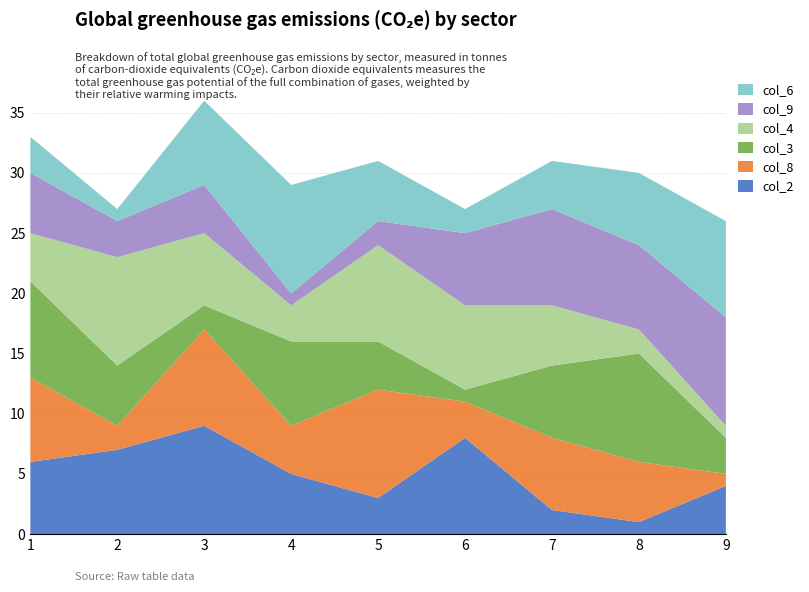

Reading left to right, transcribe all the data shown in this chart.

col_2: 1=6	2=7	3=9	4=5	5=3	6=8	7=2	8=1	9=4
col_8: 1=7	2=2	3=8	4=4	5=9	6=3	7=6	8=5	9=1
col_3: 1=8	2=5	3=2	4=7	5=4	6=1	7=6	8=9	9=3
col_4: 1=4	2=9	3=6	4=3	5=8	6=7	7=5	8=2	9=1
col_9: 1=5	2=3	3=4	4=1	5=2	6=6	7=8	8=7	9=9
col_6: 1=3	2=1	3=7	4=9	5=5	6=2	7=4	8=6	9=8